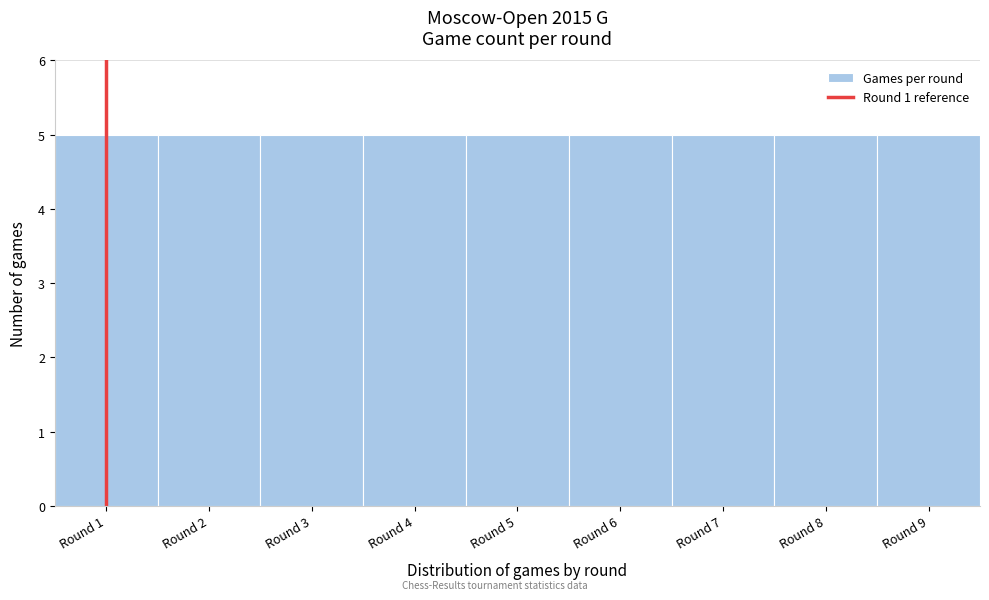

Reading left to right, transcribe this chart: for each bar, give the range it covers on the x-axis and its height. The values are not printed on the chart, so give them approximately, as read against the axis.

0.5 to 1.5: 5
1.5 to 2.5: 5
2.5 to 3.5: 5
3.5 to 4.5: 5
4.5 to 5.5: 5
5.5 to 6.5: 5
6.5 to 7.5: 5
7.5 to 8.5: 5
8.5 to 9.5: 5